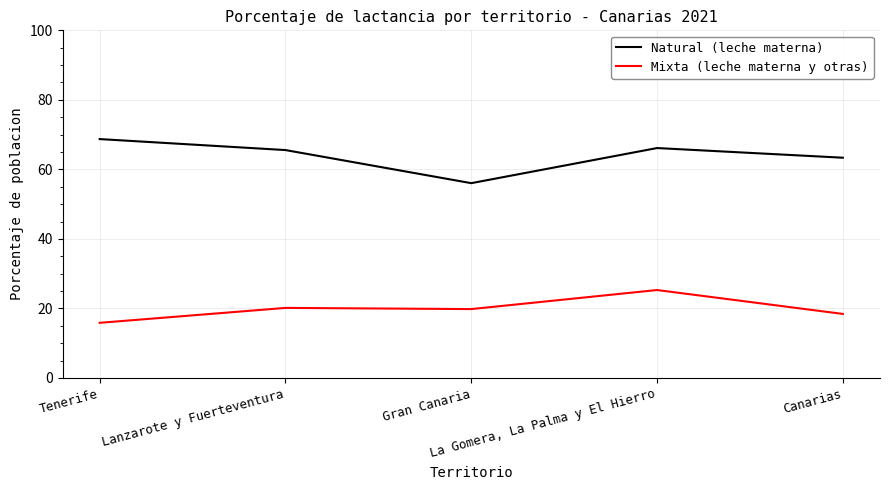

Which category has the lowest value in the Natural (leche materna) series?

Gran Canaria